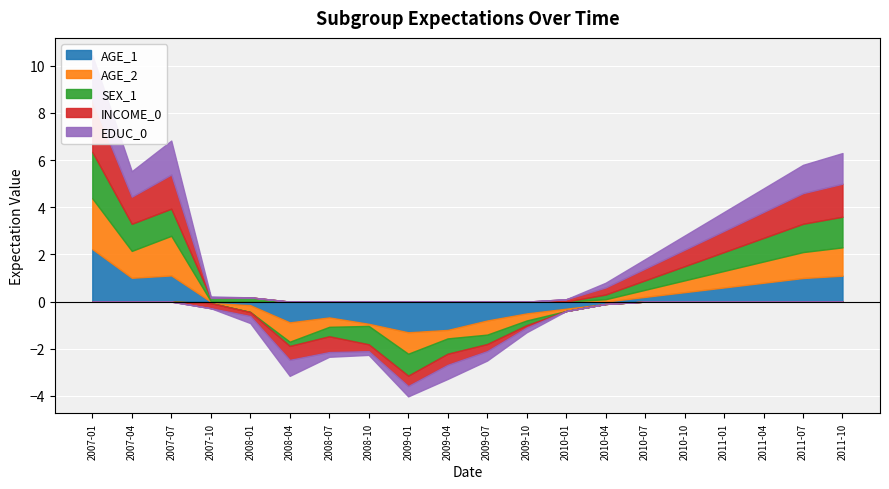

What is the highest value of the INCOME_0 series?

2.2